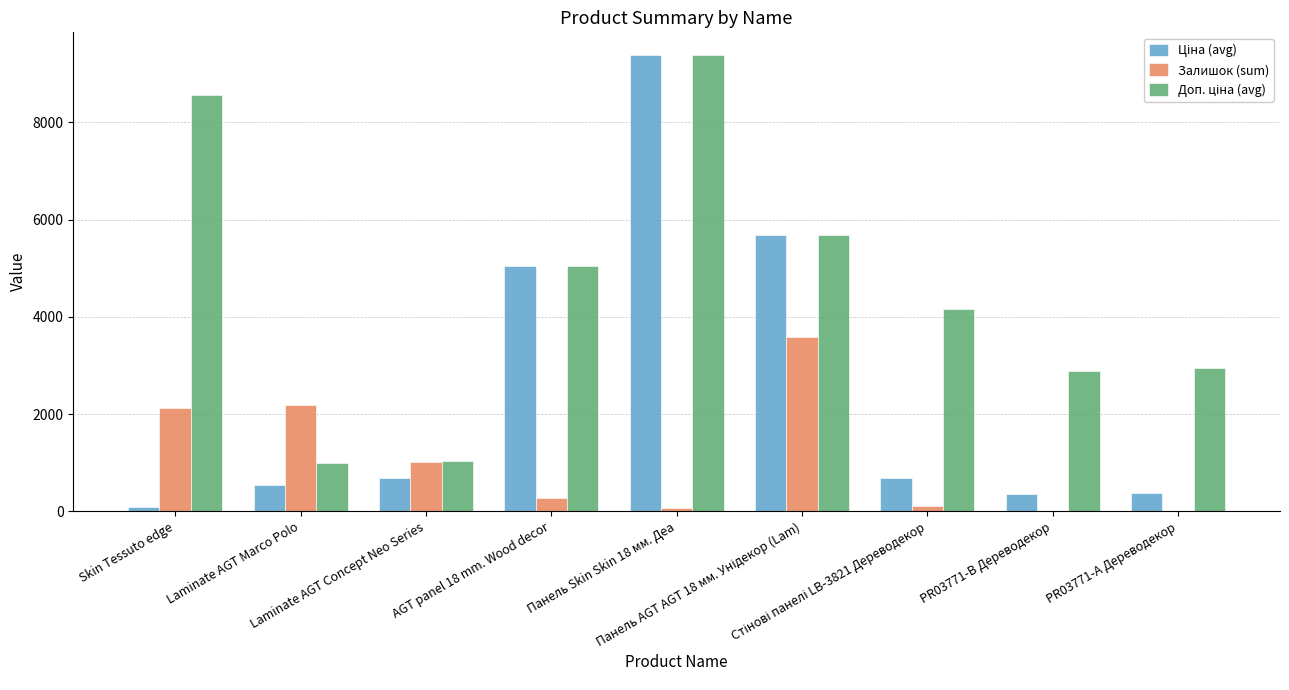

How many series are shown in this chart?

3